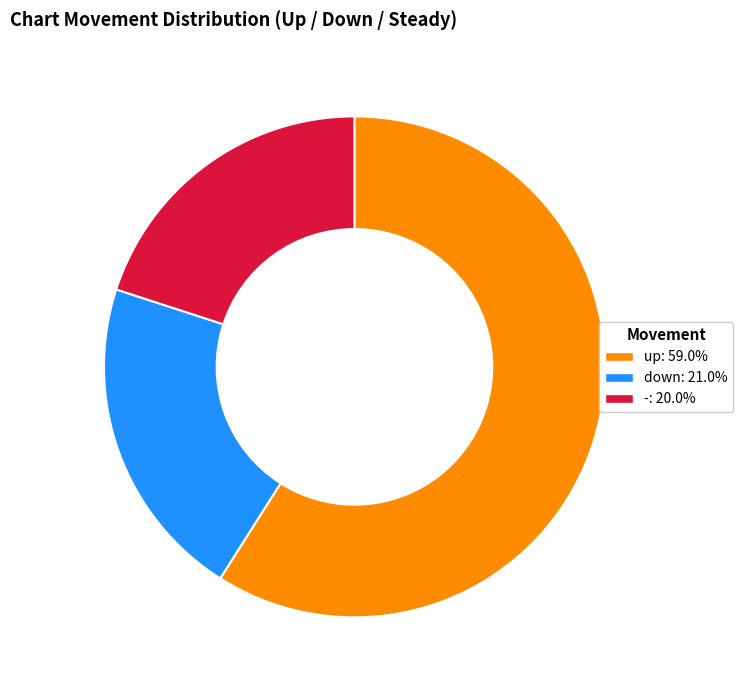

Is the sum of up and down greater than half?

Yes